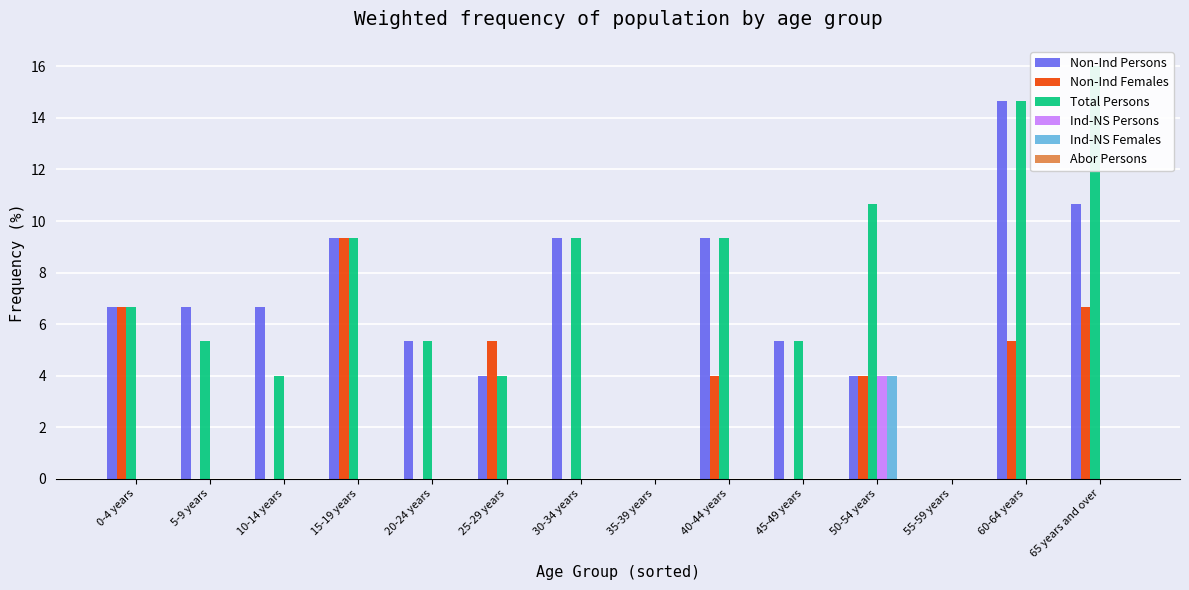

At which label does Non-Ind Females first exceed 4?

0-4 years